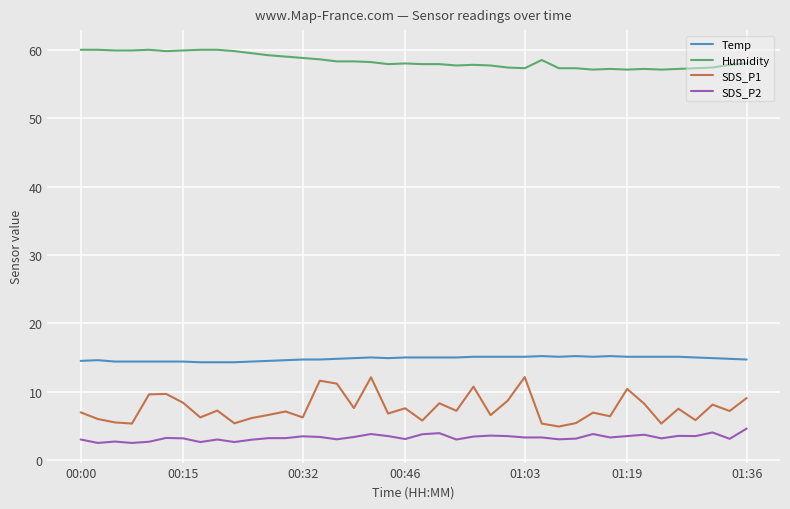

Which series has the largest total across all categories?

Humidity